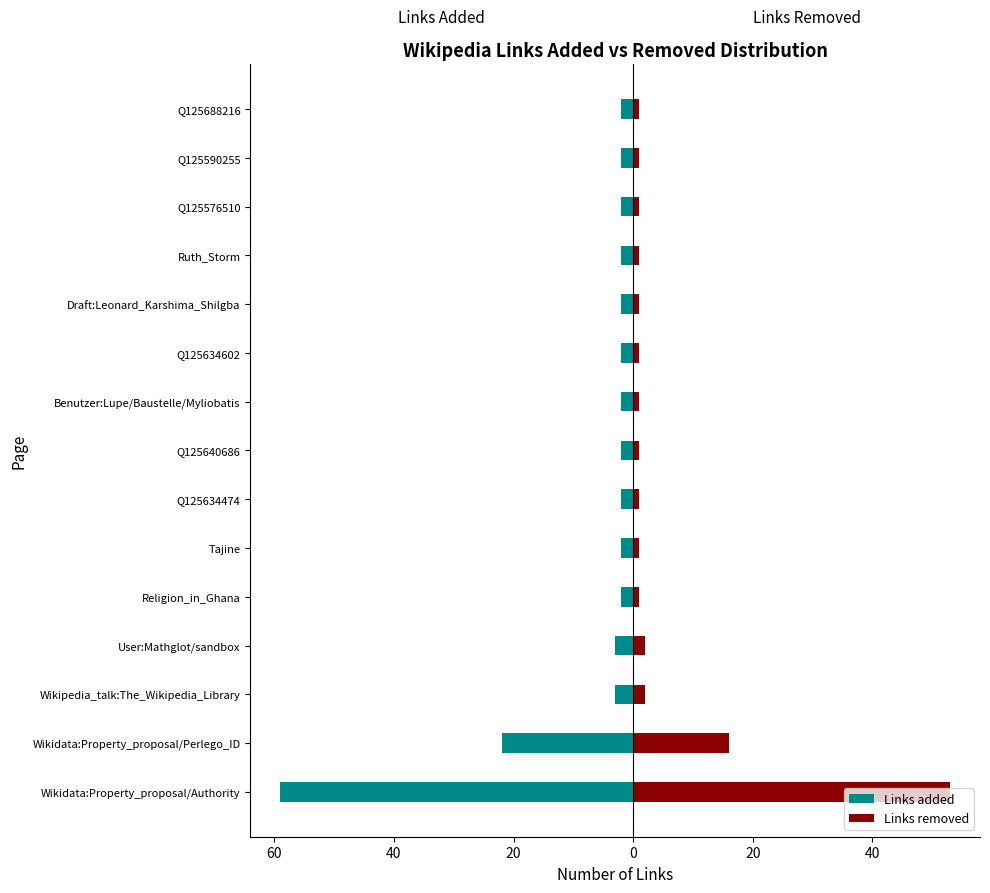

How many bars are there in total?

30